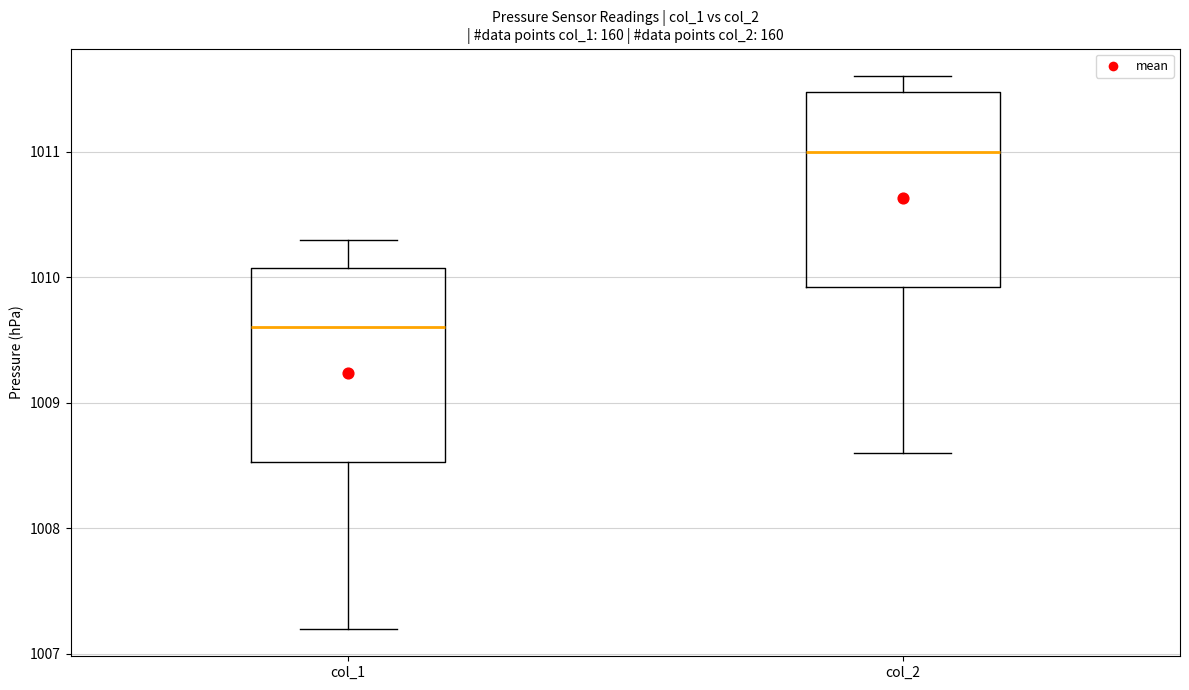

Reading left to right, transcribe this box plot: for each box, give where its median line is, the range the box spans, and where its two whiskers end, as read against the y-axis. The values are not printed on the chart, so give them approximately, as read against the axis.

col_1: median 1009.6, box 1008.5 to 1010.1, whiskers 1007.2 to 1010.3
col_2: median 1011.0, box 1009.9 to 1011.5, whiskers 1008.6 to 1011.6